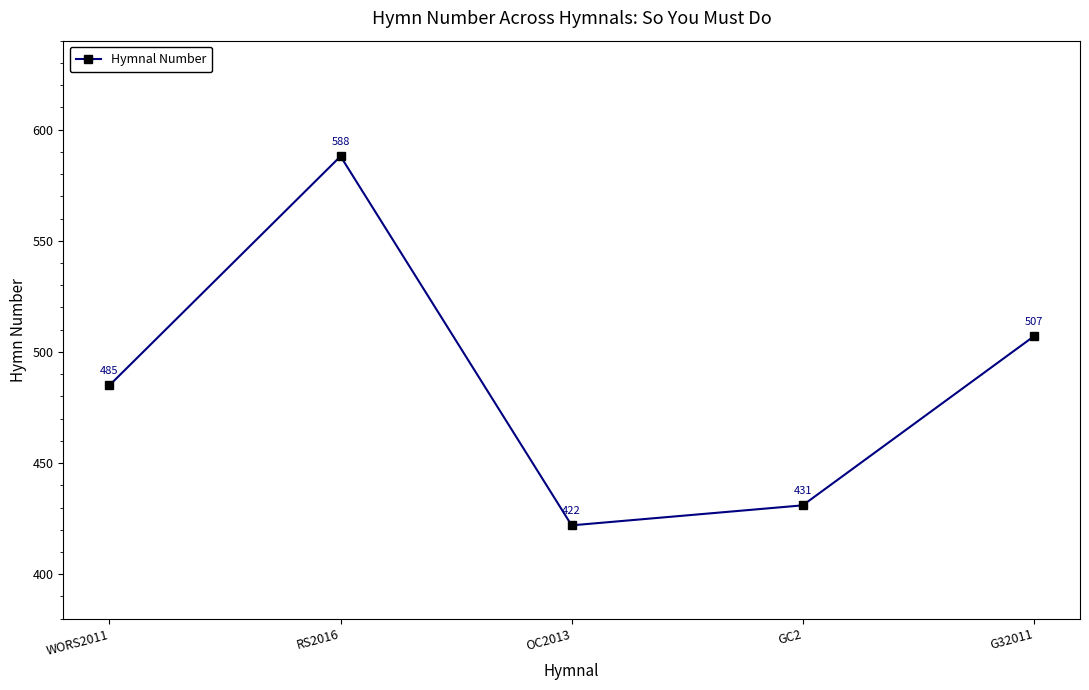

True or false: the data shows 485 at WORS2011.

True